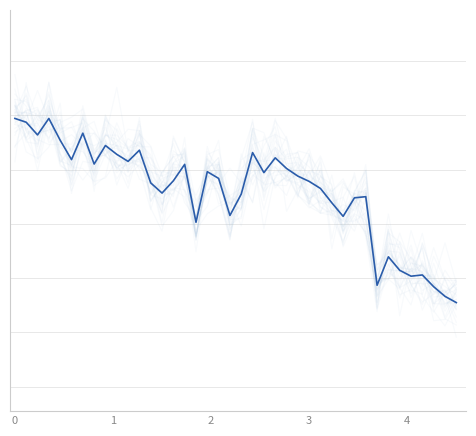

How many lines are shown in the chart?

1